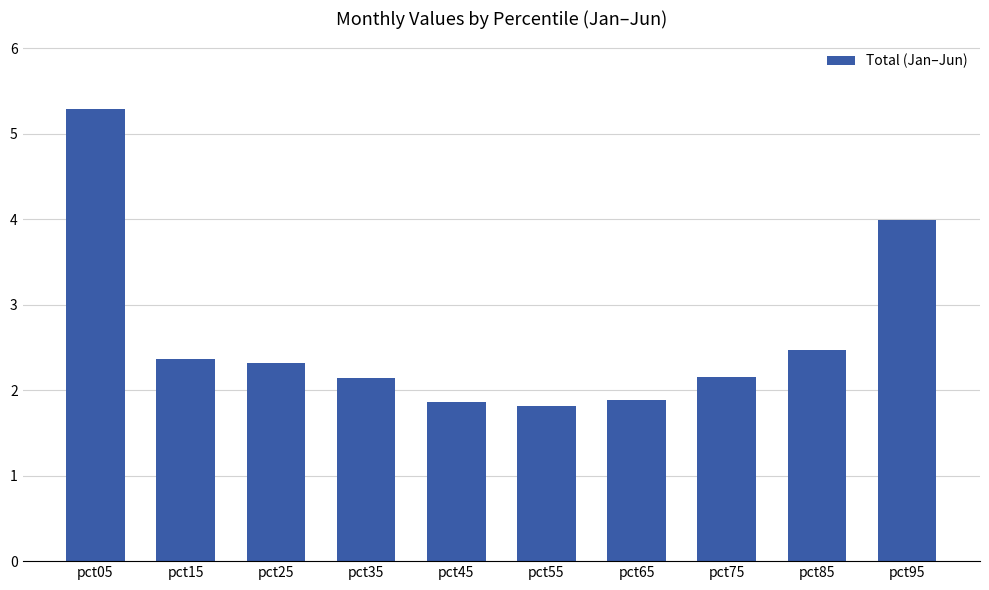

What is the change in value from pct05 to pct95?

-1.3